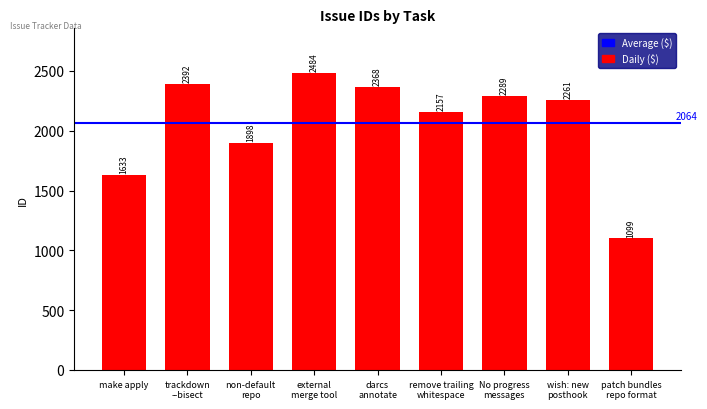

Which category has the lowest value across all series?

patch bundles
repo format